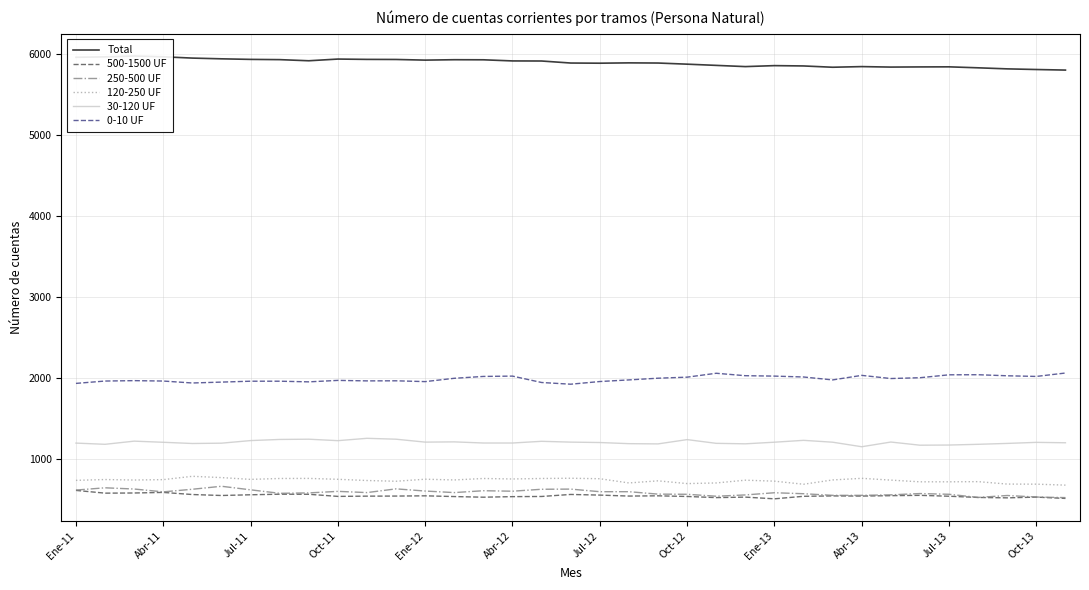

True or false: 120-250 UF and 250-500 UF intersect in this chart.

False